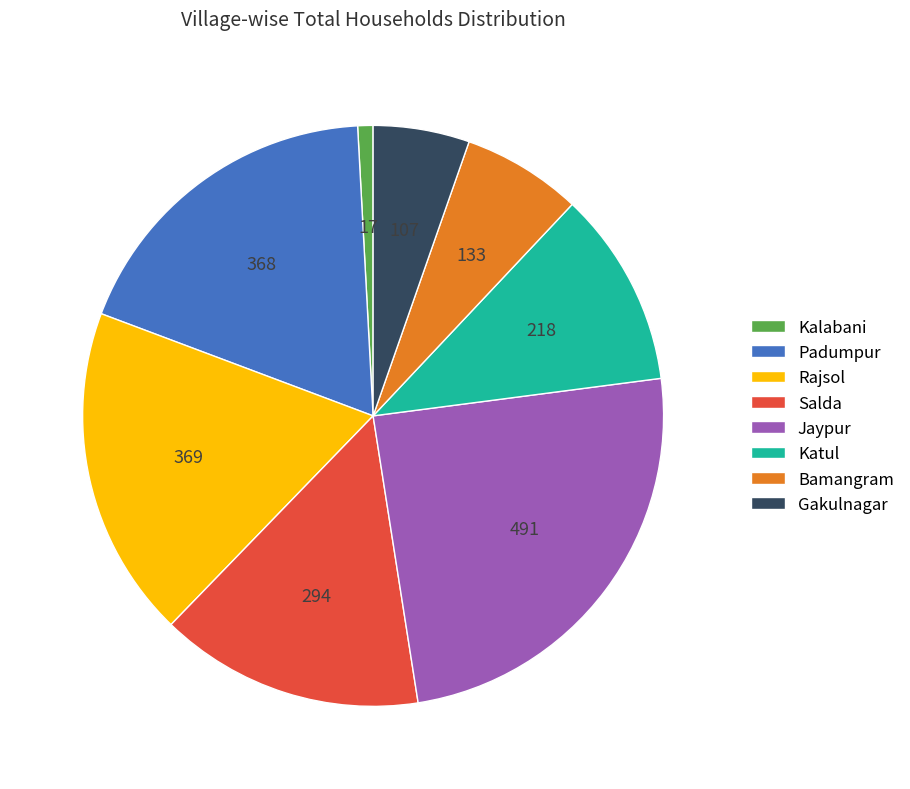

The Katul slice represents 1% of the pie. True or false?

False